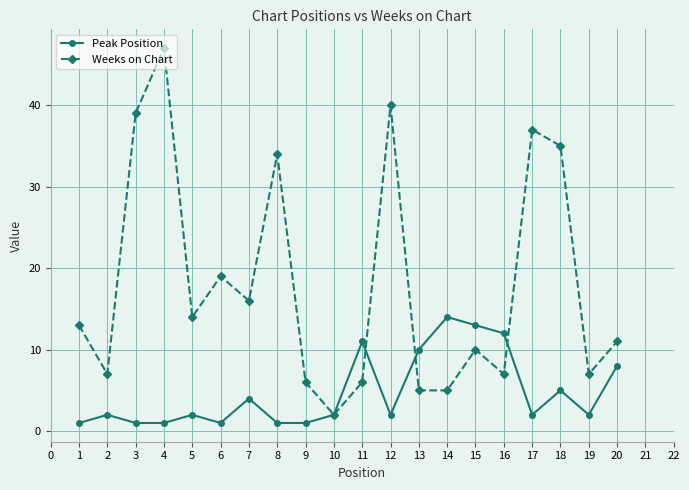

Which series has the largest total across all categories?

Weeks on Chart